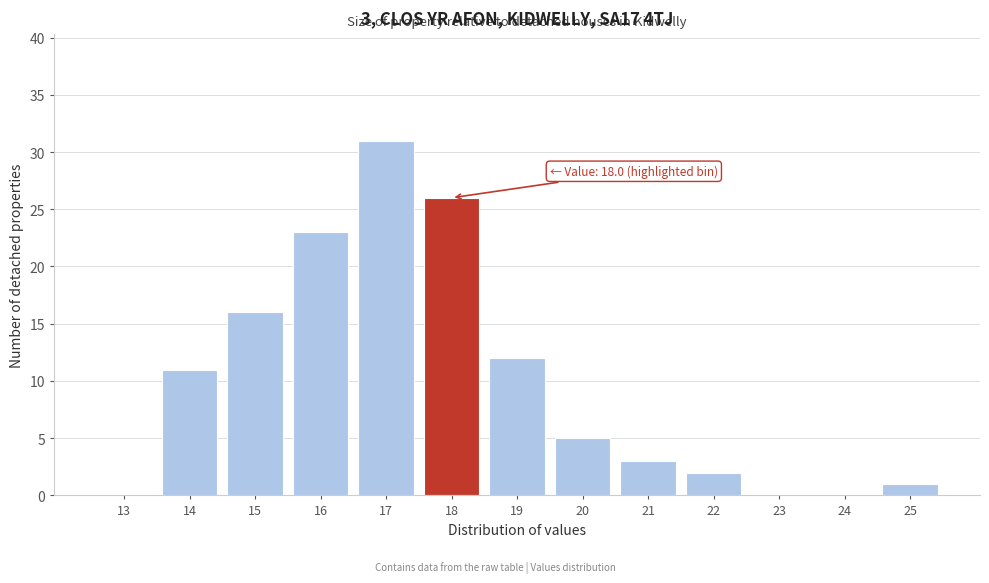

Reading left to right, what are all the values shown in this chart?

13=0	14=11	15=16	16=23	17=31	18=26	19=12	20=5	21=3	22=2	23=0	24=0	25=1